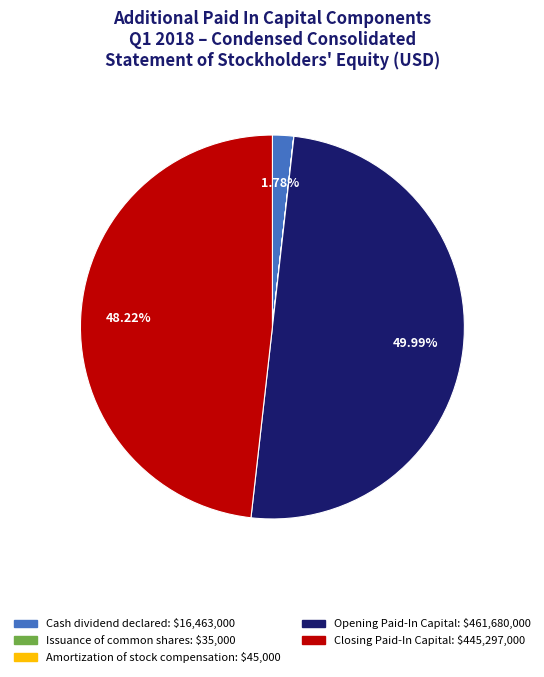

How many slices are in this pie chart?

5